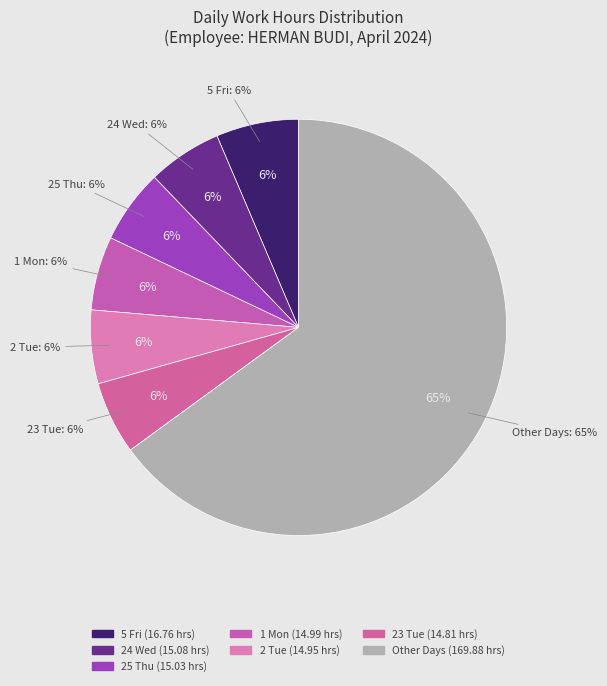

True or false: 13 Sat accounts for 18% of the total.

False